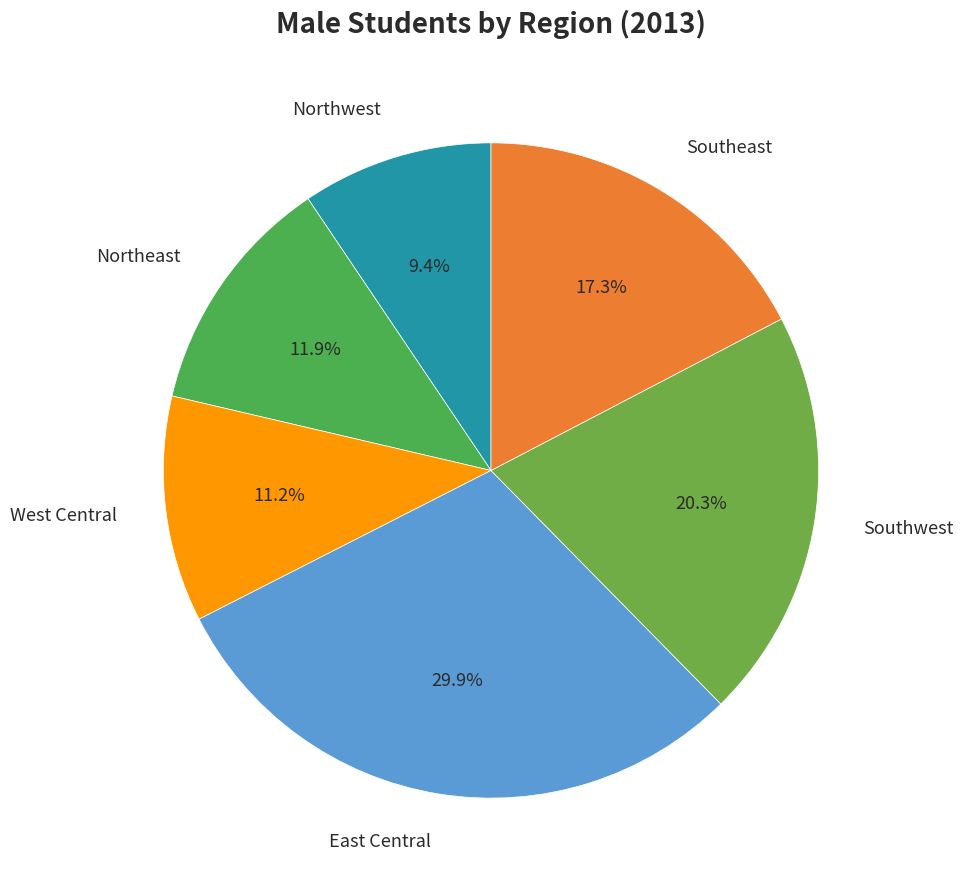

How many segments does this pie chart have?

6